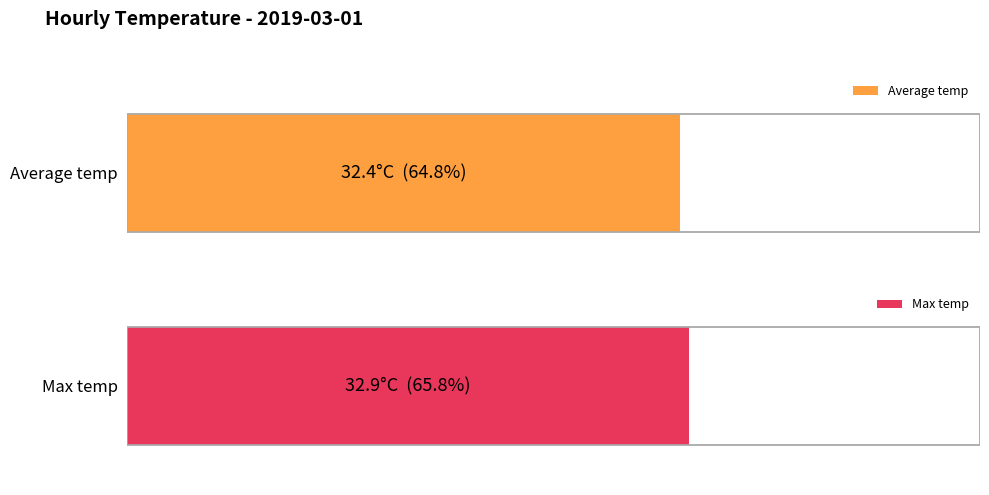

List the series in order of their overall mean, lowest first.

Average temp, Max temp